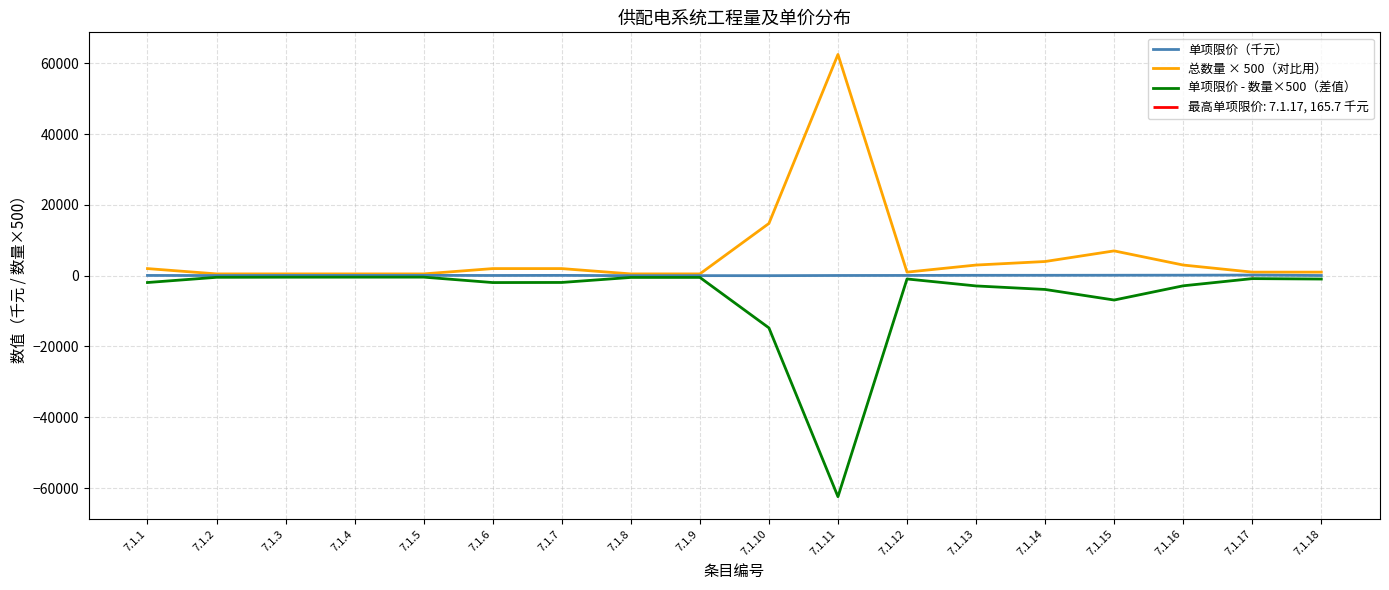

Which series has the largest range (max minus min)?

单项限价 - 数量×500（差值）